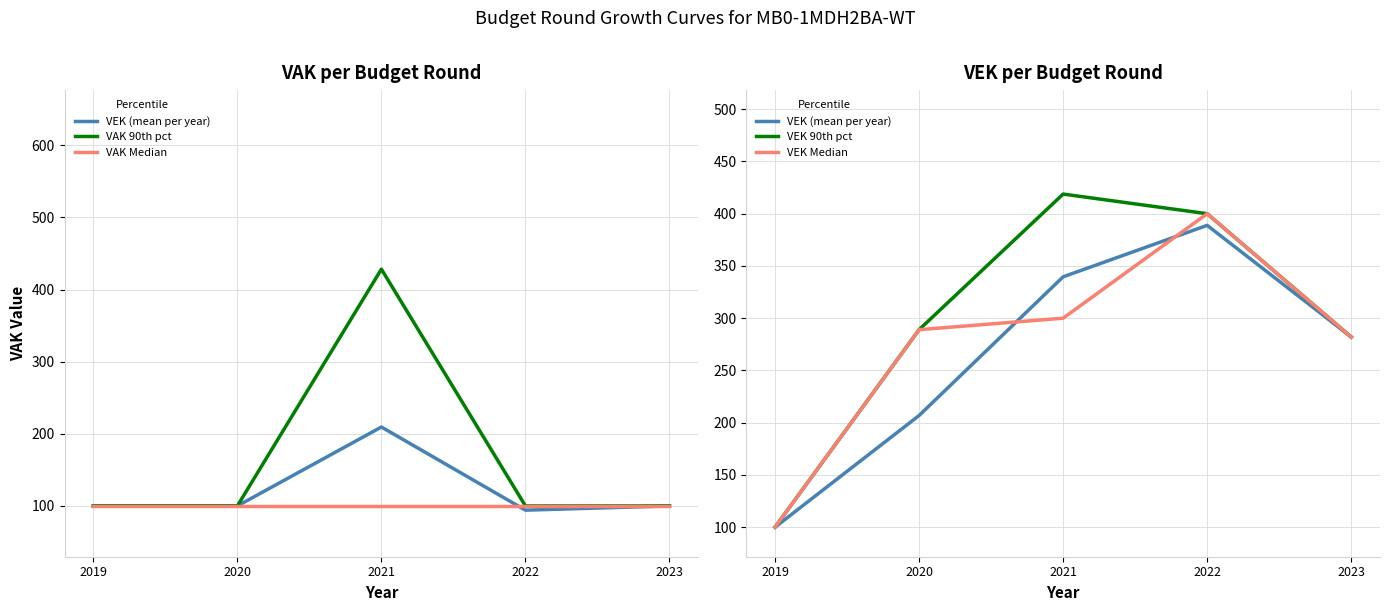

At which label does VAK 90th pct reach its minimum?

2019